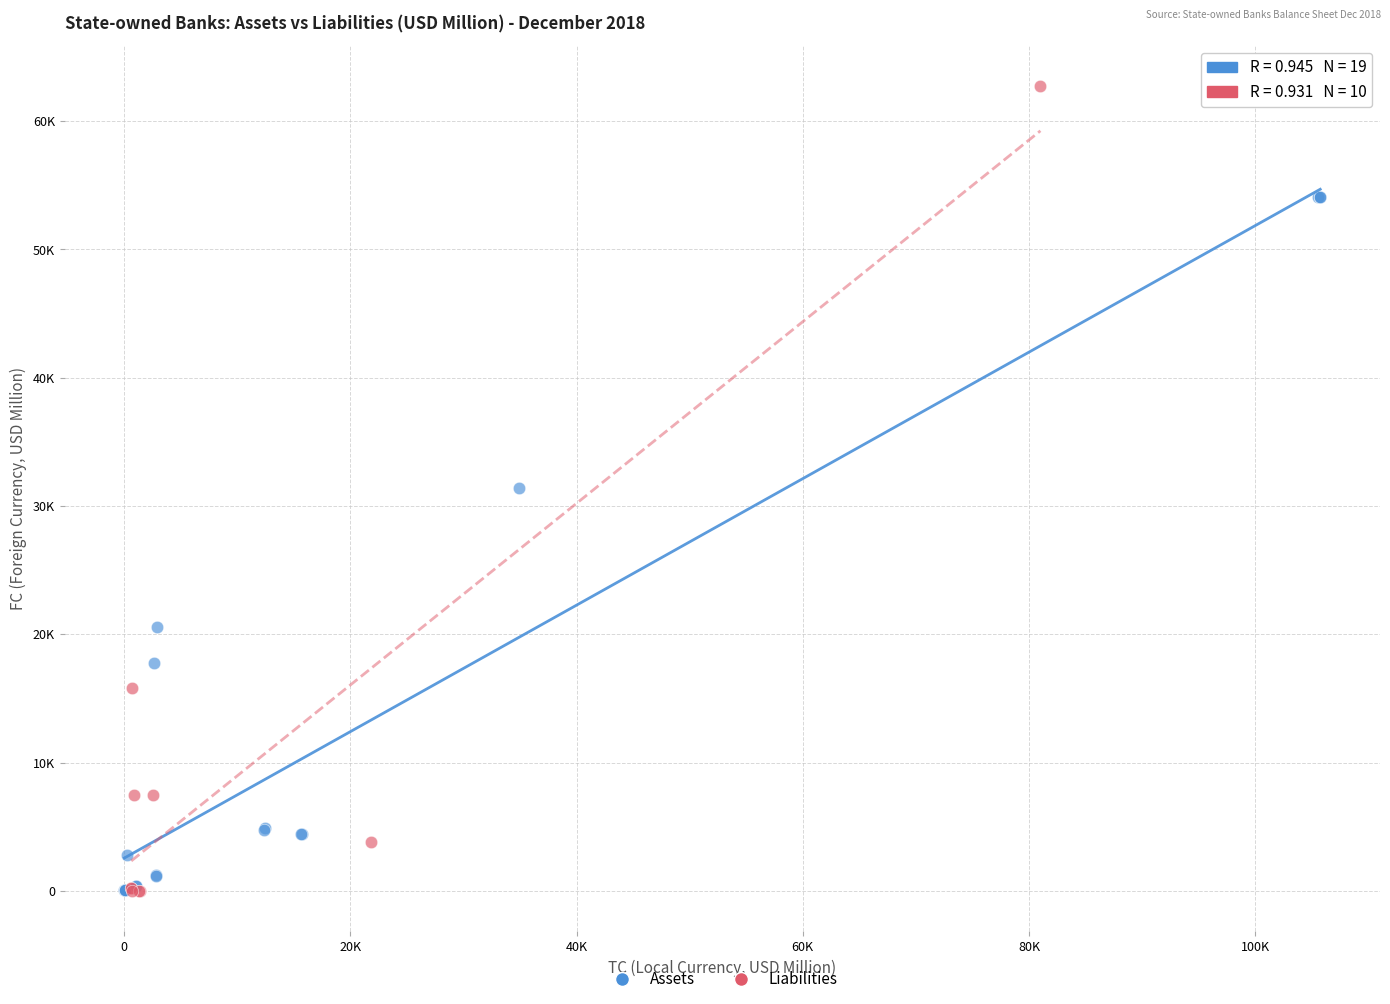

What are all the series names shown in the legend?

Assets, Liabilities